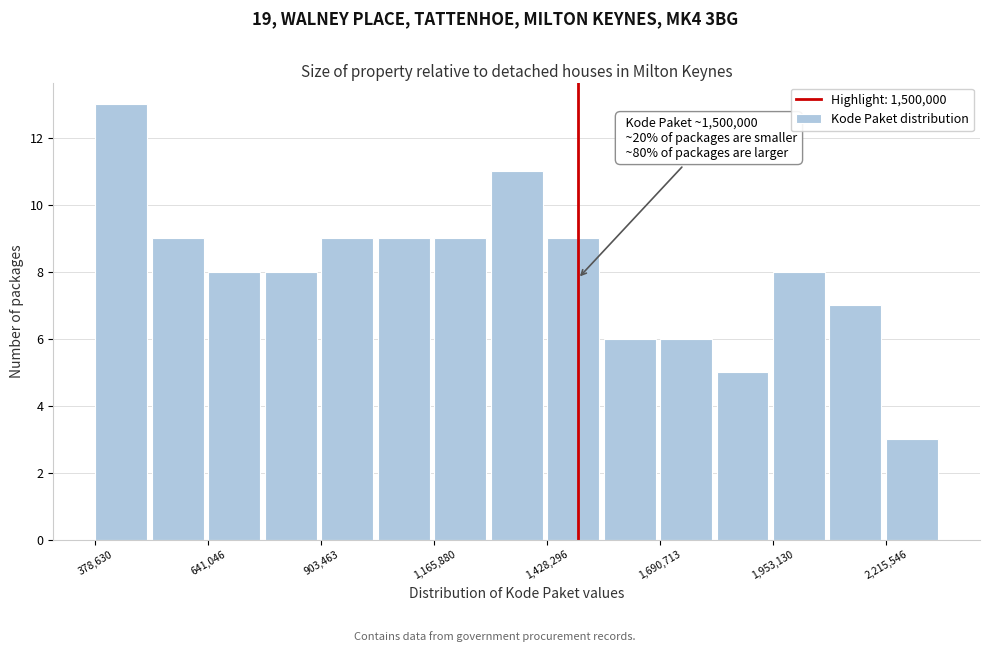

Around what value on the x-axis is the tallest bar? Give the approximate position of its centre, as read against the axis.

450000